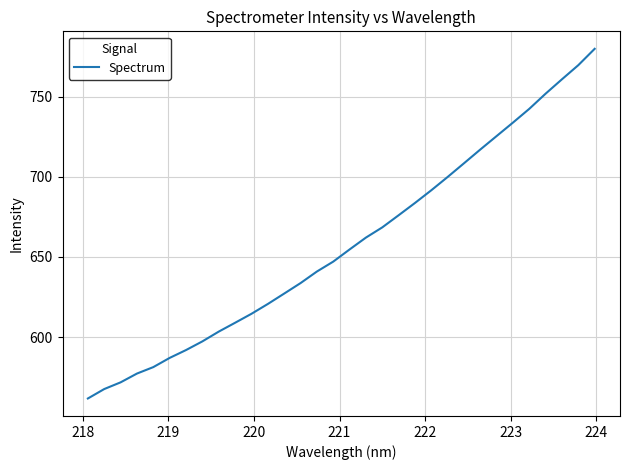

Reading right to left, extract all data points from this chart.

779.8	769.7	760.9	751.9	742.4	733.8	725.4	717.0	708.4	699.9	691.6	683.7	676.0	668.5	662.1	654.7	647.1	640.9	633.7	627.2	620.7	614.6	609.0	603.5	597.4	591.9	587.0	581.3	577.3	571.8	567.6	561.7